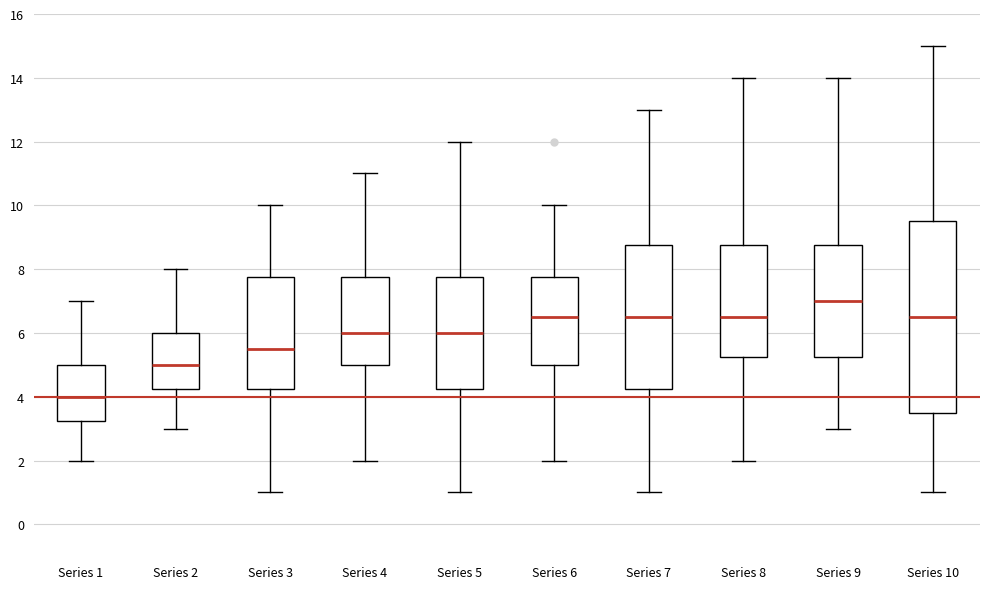

Reading left to right, transcribe this box plot: for each box, give where its median line is, the range the box spans, and where its two whiskers end, as read against the y-axis. The values are not printed on the chart, so give them approximately, as read against the axis.

Series 1: median 4.0, box 3.2 to 5.0, whiskers 2.0 to 7.0
Series 2: median 5.0, box 4.2 to 6.0, whiskers 3.0 to 8.0
Series 3: median 5.6, box 4.2 to 7.8, whiskers 1.0 to 10.0
Series 4: median 6.0, box 5.0 to 7.8, whiskers 2.0 to 11.0
Series 5: median 6.0, box 4.2 to 7.8, whiskers 1.0 to 12.0
Series 6: median 6.6, box 5.0 to 7.8, whiskers 2.0 to 10.0
Series 7: median 6.6, box 4.2 to 8.8, whiskers 1.0 to 13.0
Series 8: median 6.6, box 5.2 to 8.8, whiskers 2.0 to 14.0
Series 9: median 7.0, box 5.2 to 8.8, whiskers 3.0 to 14.0
Series 10: median 6.6, box 3.6 to 9.6, whiskers 1.0 to 15.0